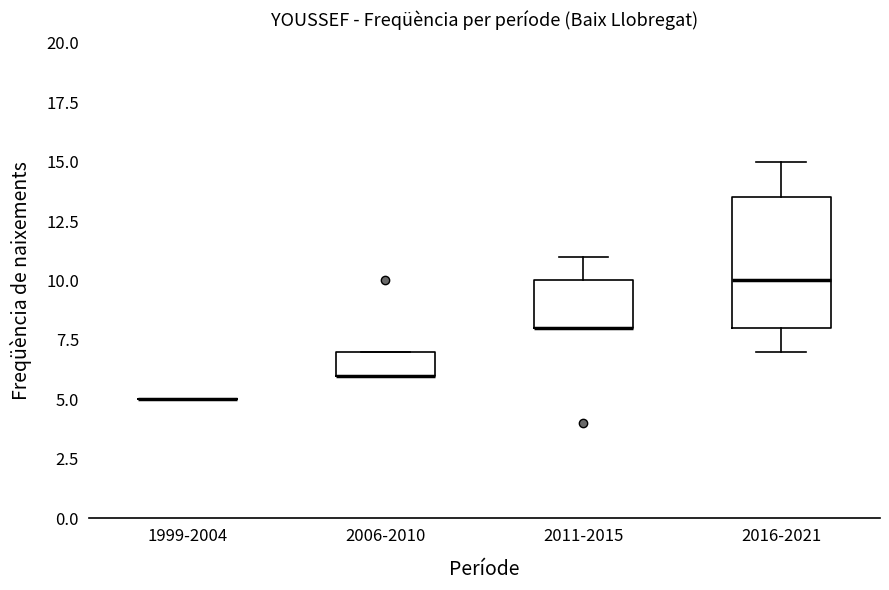

Reading left to right, transcribe this box plot: for each box, give where its median line is, the range the box spans, and where its two whiskers end, as read against the y-axis. The values are not printed on the chart, so give them approximately, as read against the axis.

1999-2004: box collapsed to a line at 5.0, whiskers 5.0 to 5.0
2006-2010: median 6.0 (drawn on the box's lower edge), box 6.0 to 7.0, whiskers 6.0 to 7.0
2011-2015: median 8.0 (drawn on the box's lower edge), box 8.0 to 10.0, whiskers 8.0 to 11.0
2016-2021: median 10.0, box 8.0 to 13.5, whiskers 7.0 to 15.0